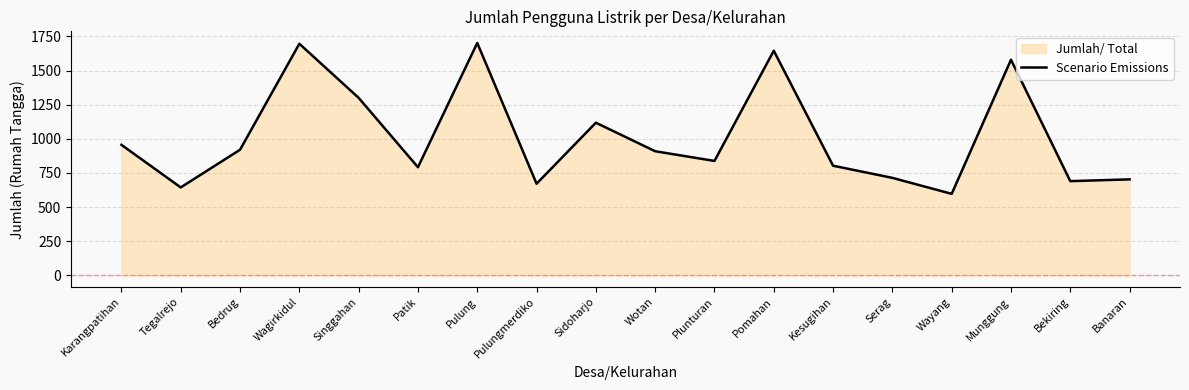

What is the difference between the maximum and second lowest values?

1058